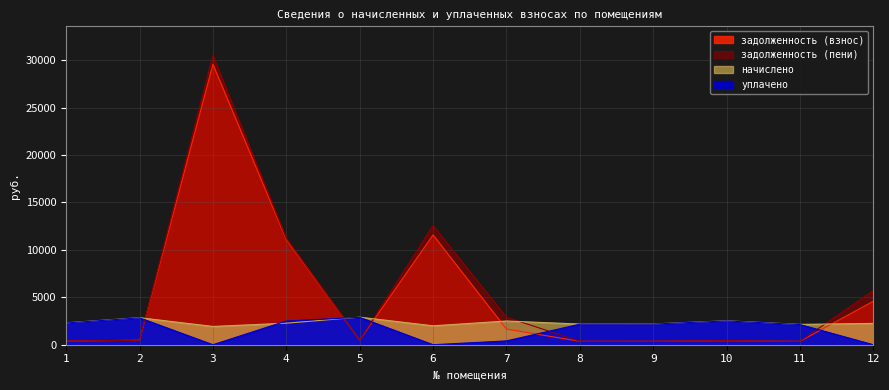

Reading right to left, extract all data points from this chart.

задолженность (взнос): 4583.1	357.1	420.7	365.3	363.2	1650.4	11573.2	484.3	11092.3	29554.6	475.0	384.8
задолженность (пени): 5706.6	357.1	420.7	365.3	363.2	2900.1	12570.4	484.3	11228.1	30518.0	475.0	384.8
начислено: 2246.9	2142.3	2524.0	2191.6	2179.2	2499.4	1994.5	2905.6	2271.5	1926.8	2850.2	2308.5
уплачено: 0.0	2128.7	2508.0	2177.7	2165.4	400.7	0.0	2887.2	2500.0	0.0	2832.2	2293.9